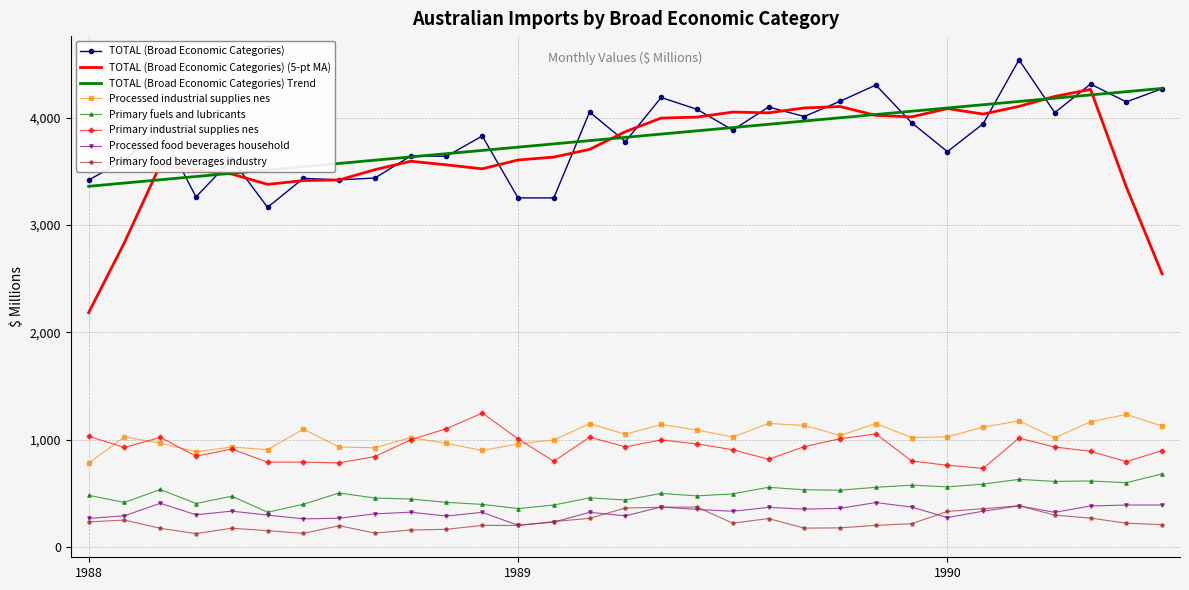

True or false: Primary fuels and lubricants and Processed industrial supplies nes cross at least once.

False